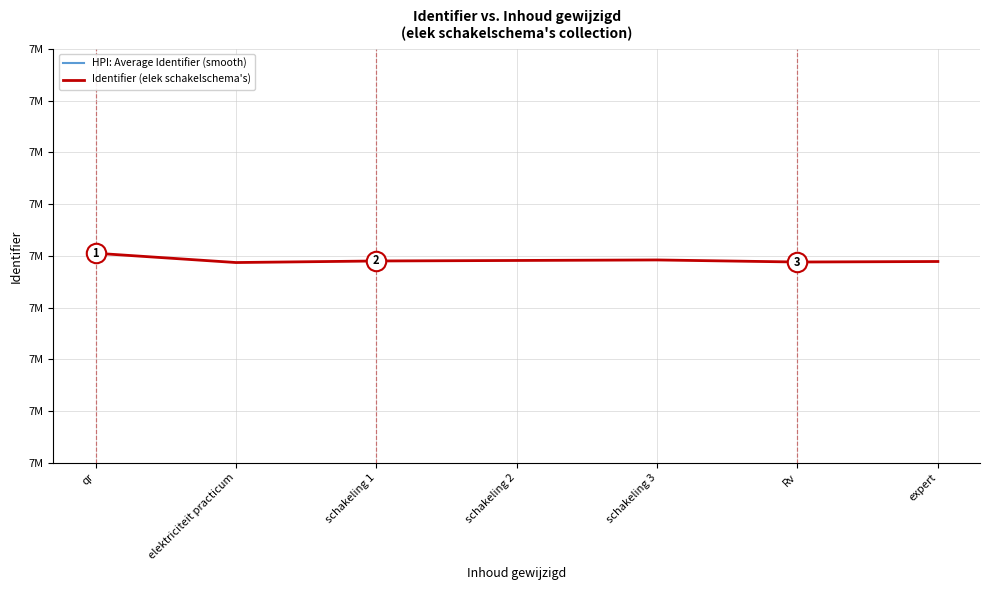

At which label is HPI: Average Identifier (smooth) closest to 7003097?

schakeling 3